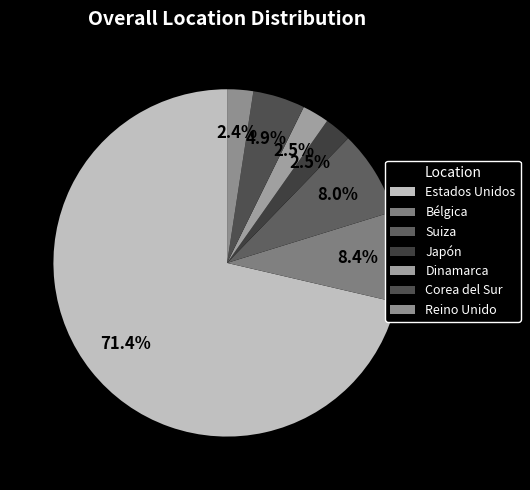

To the nearest percent, what percentage of the pie is Estados Unidos?

71%